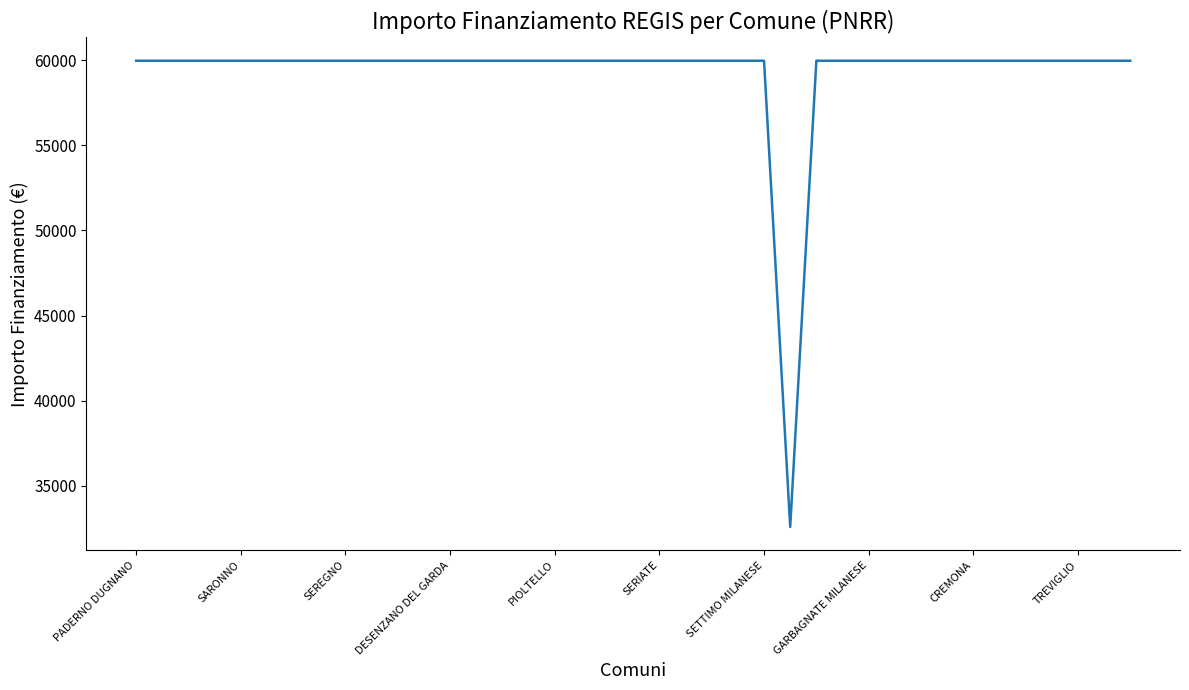

What is the difference between the maximum and minimum values?

27377